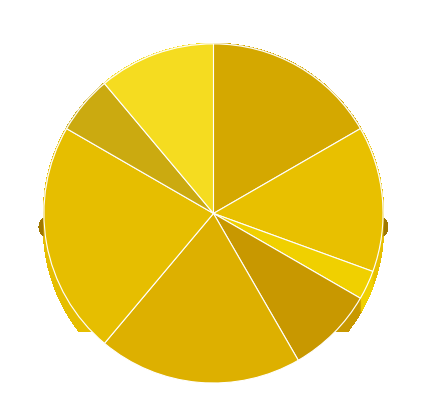

What percentage is the Головний лікар slice, to the nearest percent?

8%